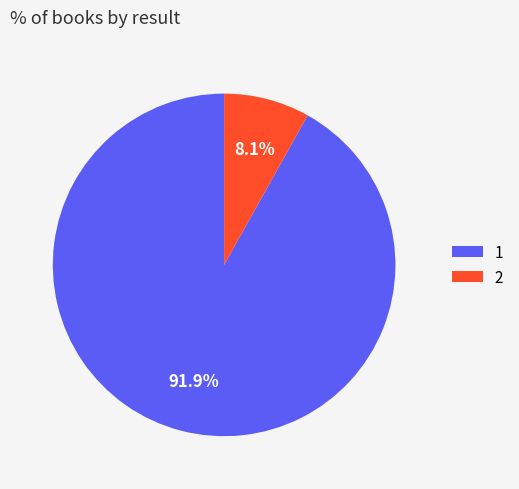

Is there a majority slice in this chart?

Yes